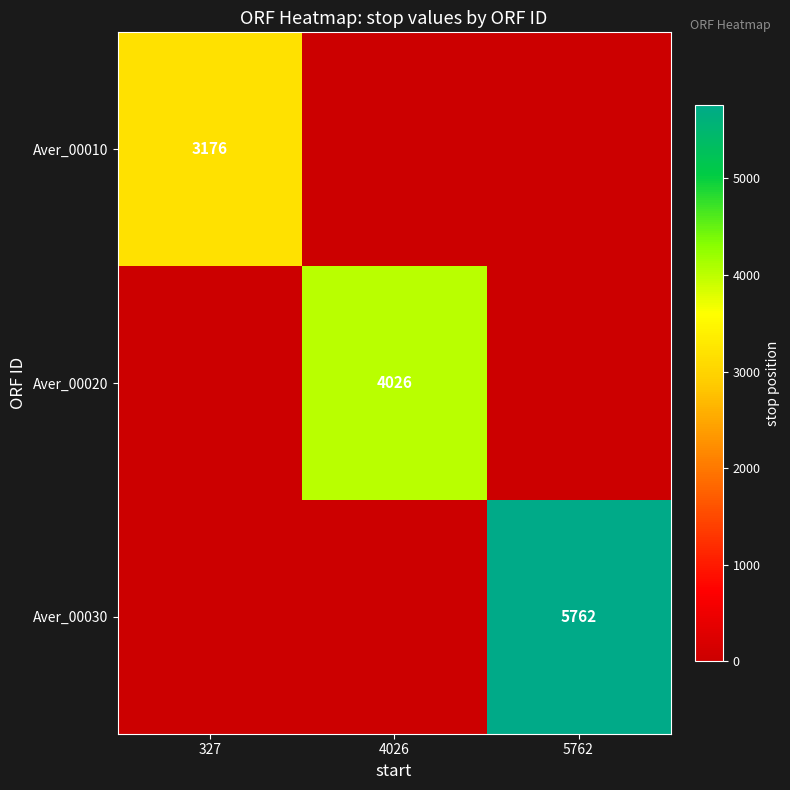

True or false: Aver_00010 has a value of 1749 at 327.

False